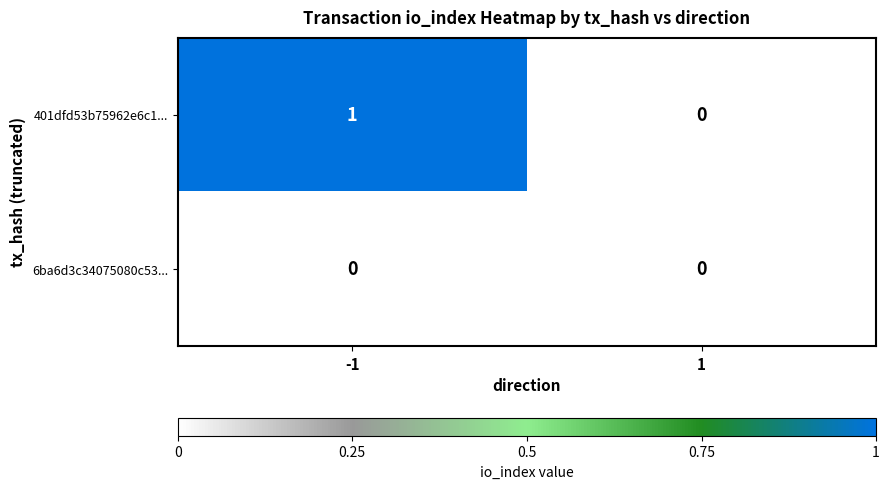

Which series has the largest total across all categories?

401dfd53b75962e6c1...